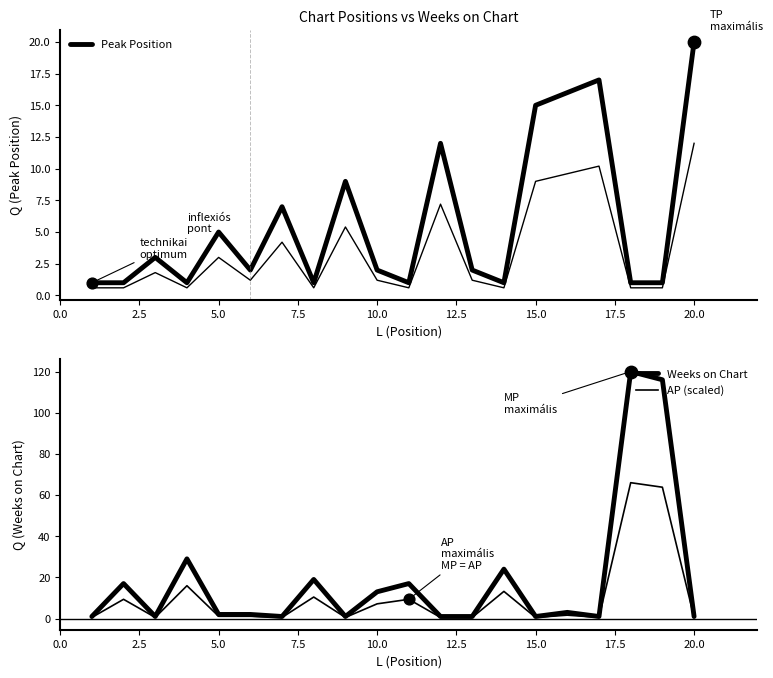

What are all the series names shown in the legend?

Peak Position, Weeks on Chart, AP (scaled)